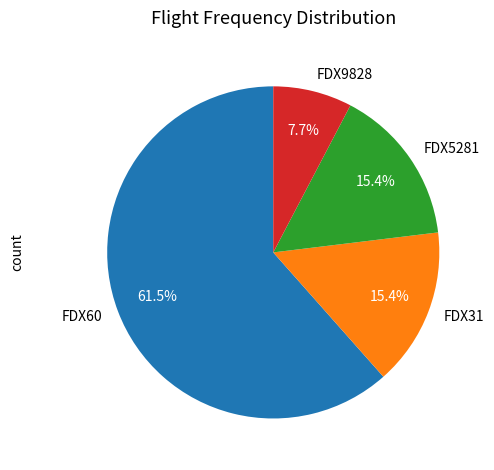

Is FDX60 the majority of the pie?

Yes